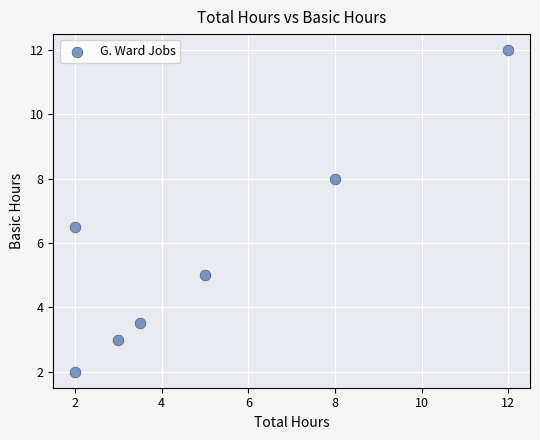

What Y value in the scatter plot is closest to 7?

6.5